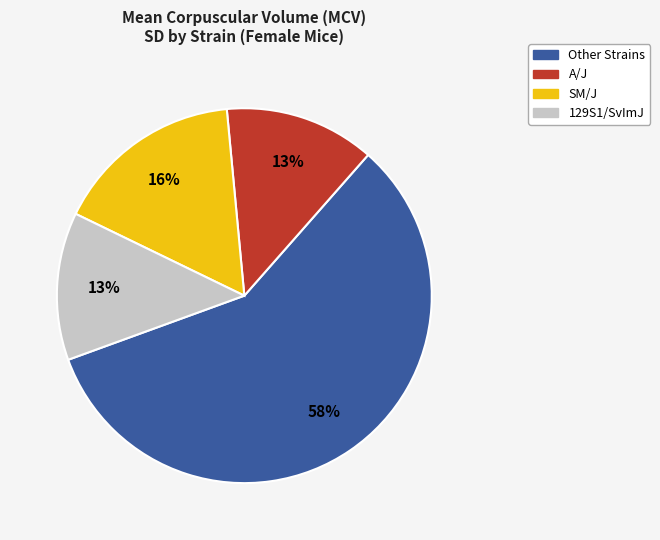

Is there a majority slice in this chart?

Yes